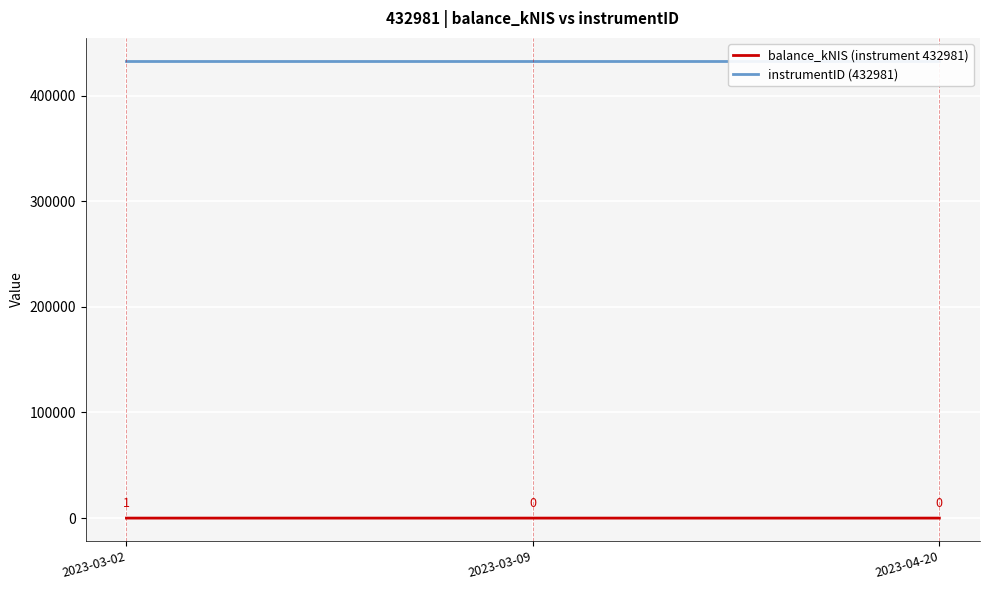

What is the label of the 2nd point from the left?

2023-03-09